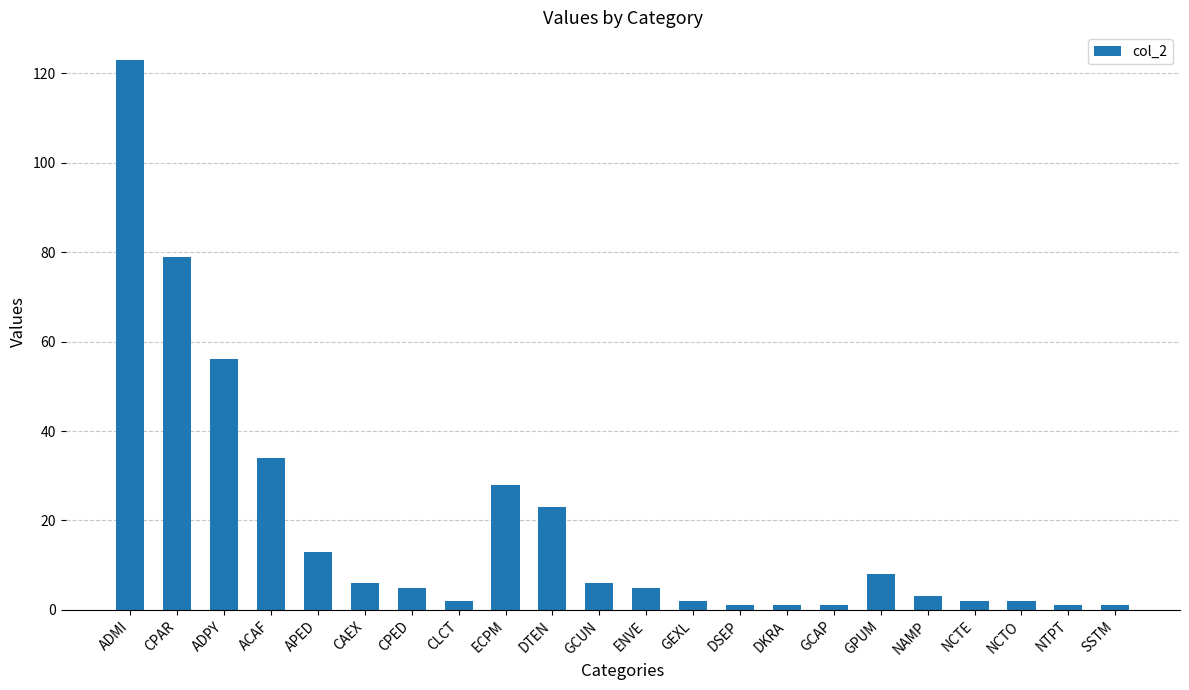

What is the label of the 21st bar from the right?

CPAR